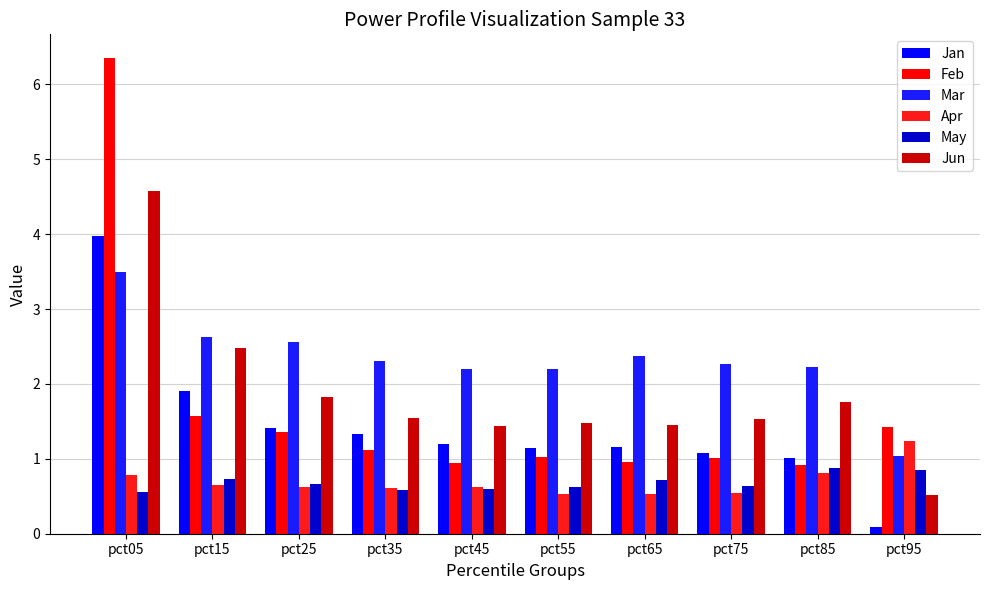

Between pct55 and pct25, which is larger?

pct25